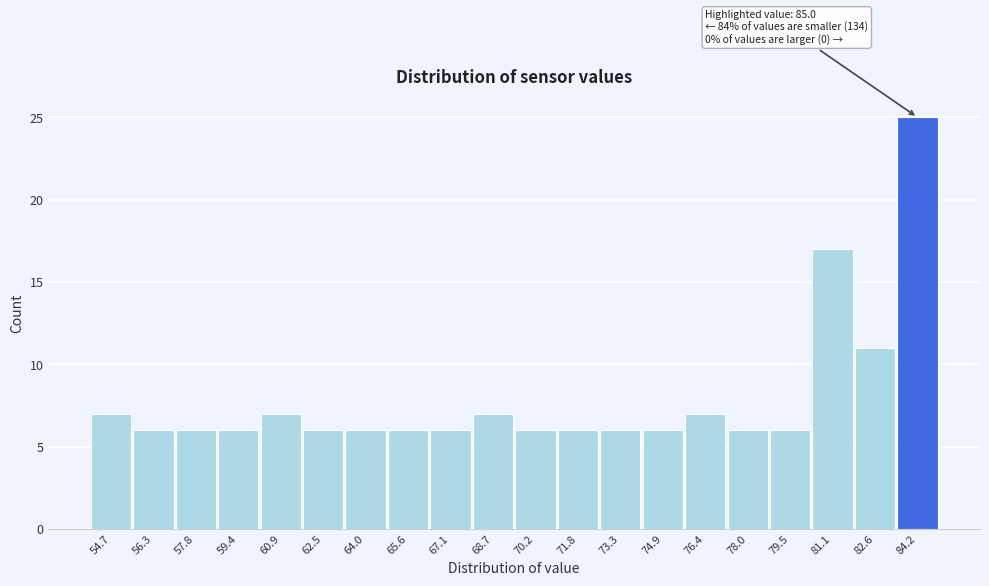

Reading left to right, what are all the values shown in this chart?

7	6	6	6	7	6	6	6	6	7	6	6	6	6	7	6	6	17	11	25